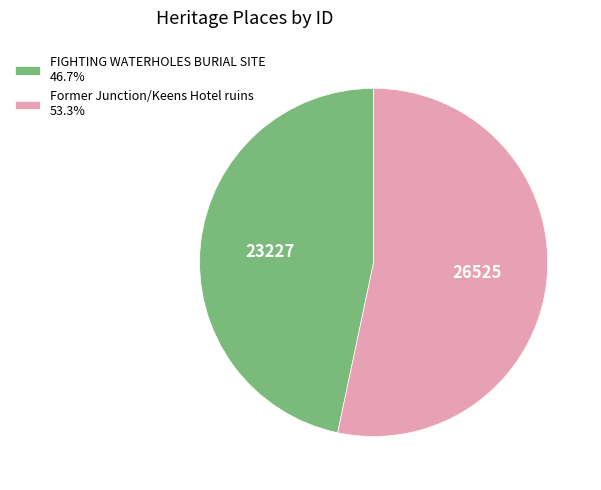

Is there a majority slice in this chart?

Yes